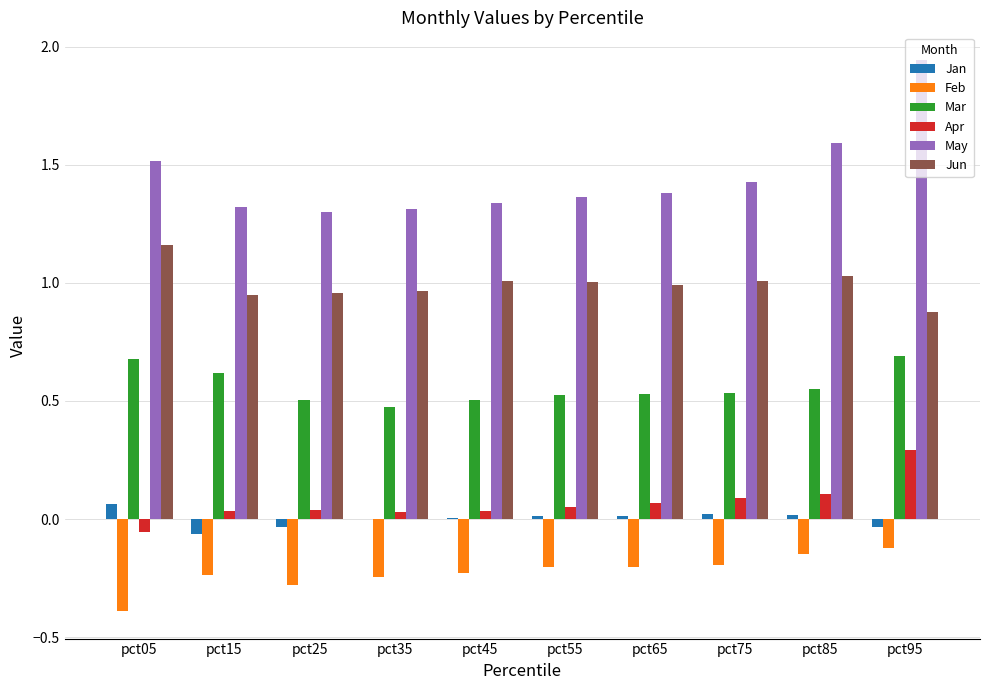

Which category has the highest value in the May series?

pct95